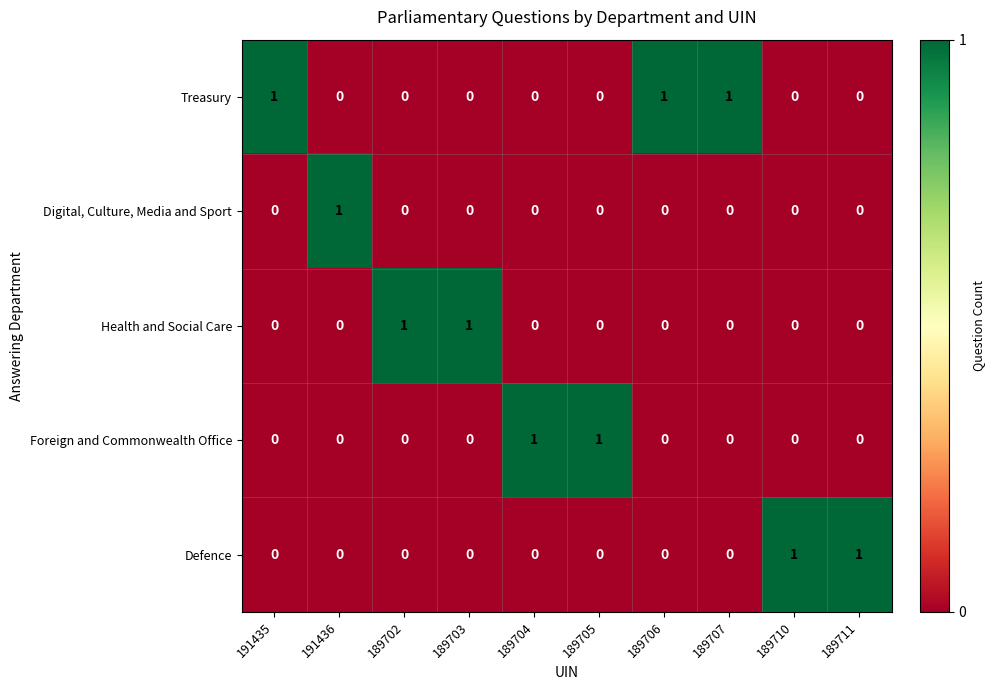

What is the total value across all series at 189702?

1